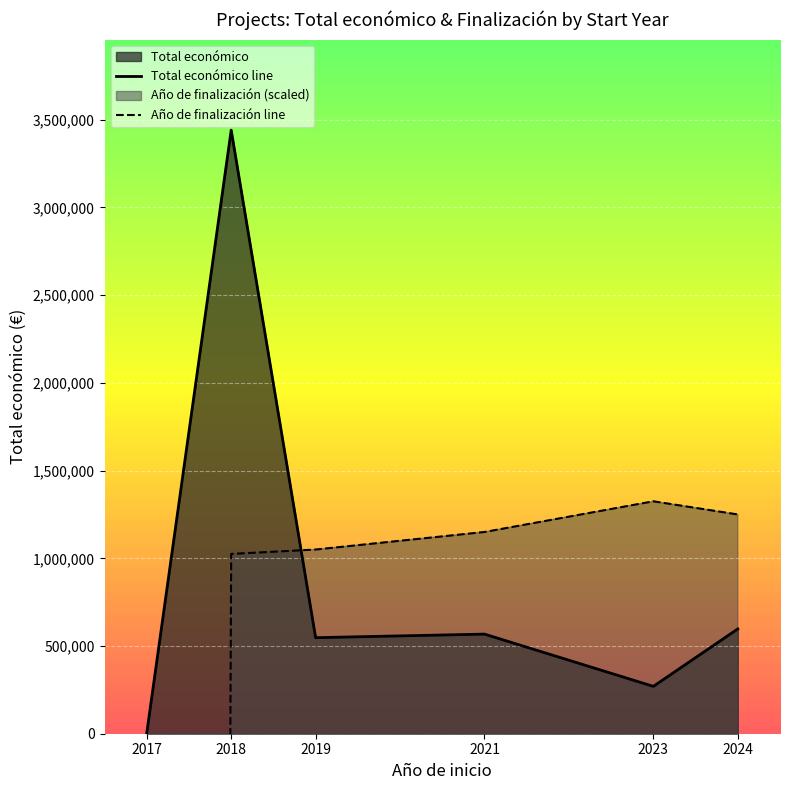

The value of Total económico line at 2019 is 547512. True or false?

True